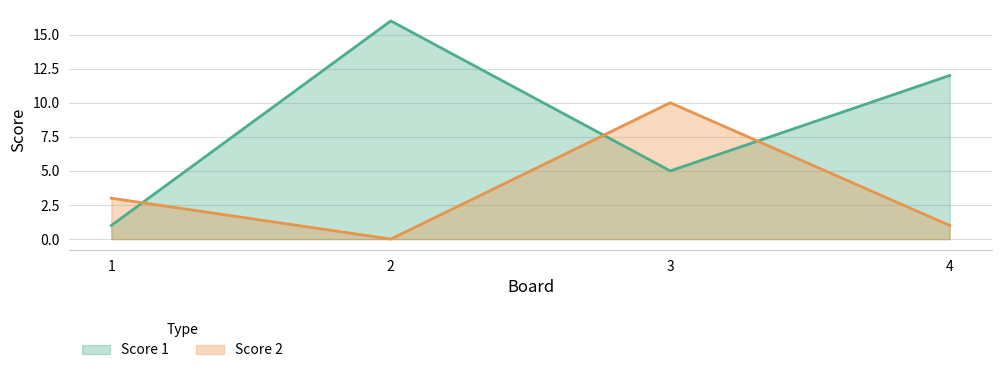

Count the Score 2 values in the range 1 to 10.

3